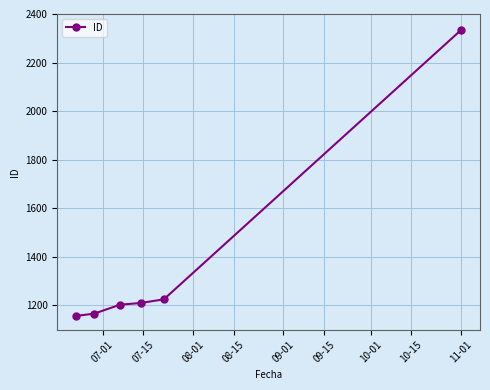

Does the chart display data point markers on the line(s)?

Yes